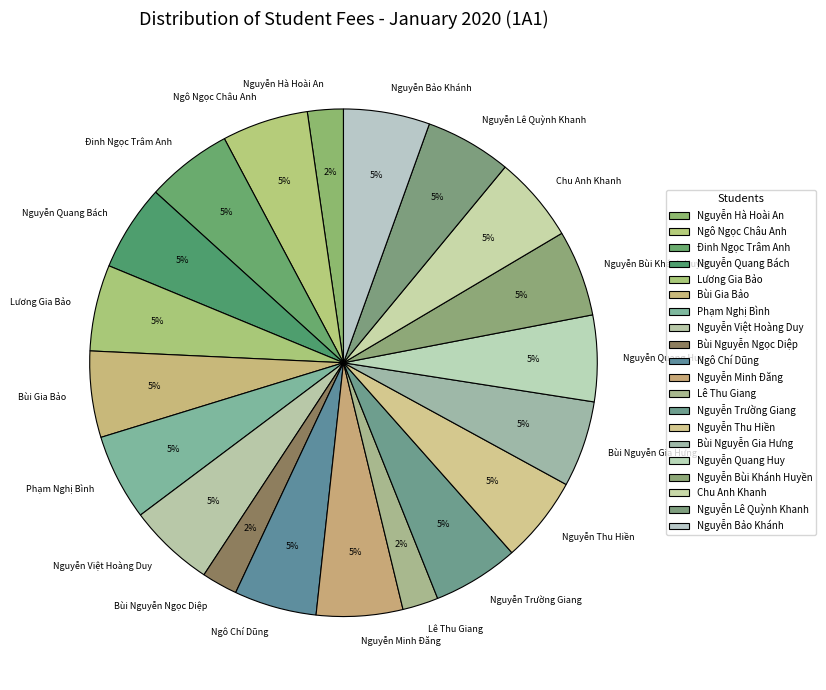

Does Nguyễn Trường Giang account for over 50% of the chart?

No